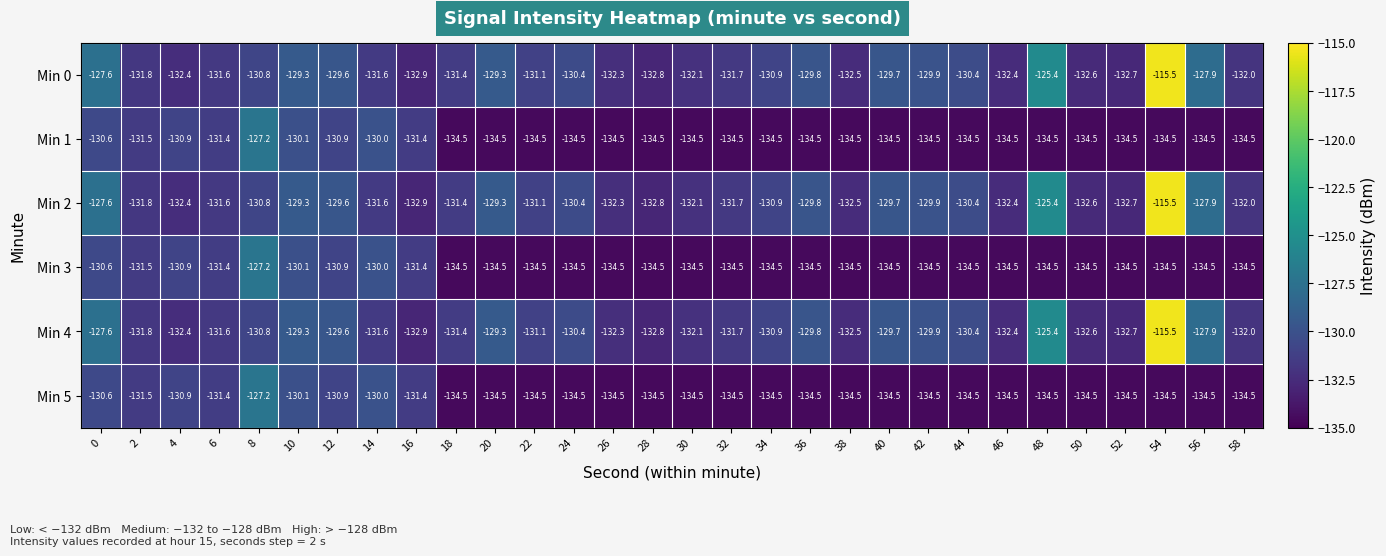

What is the greatest value displayed?

-115.5